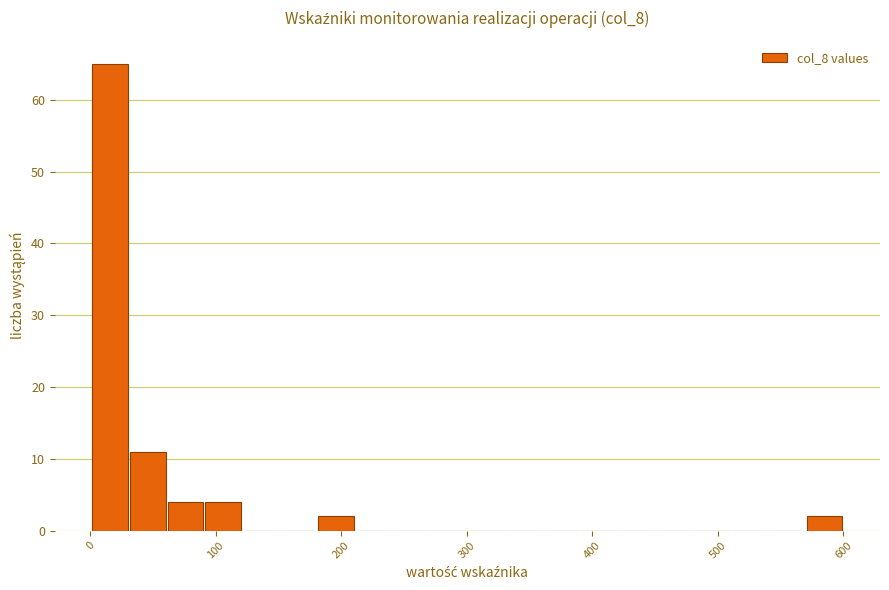

Around what value on the x-axis is the tallest bar? Give the approximate position of its centre, as read against the axis.

20